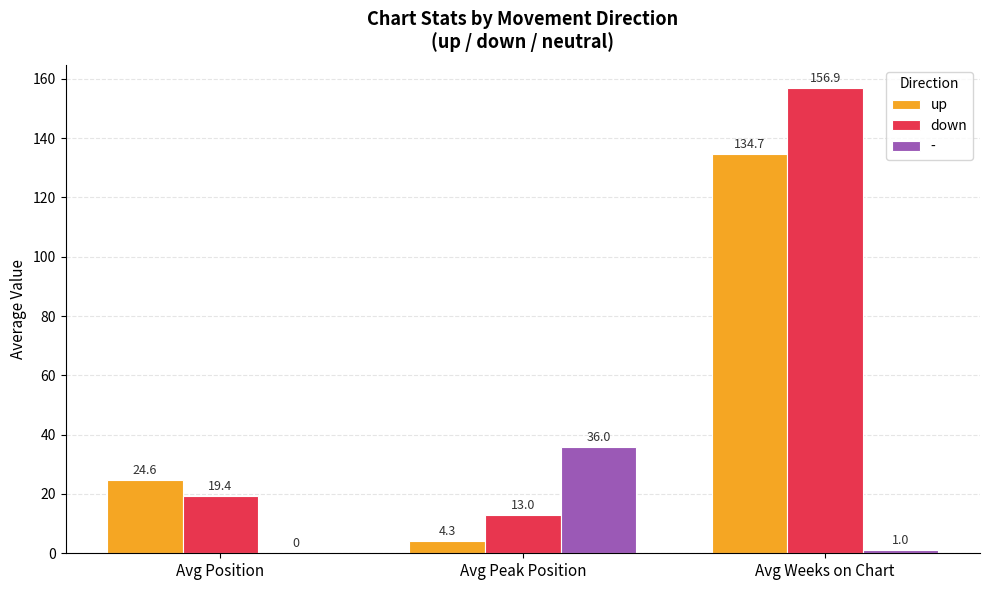

Reading right to left, extract all data points from this chart.

up: Avg Weeks on Chart=134.7	Avg Peak Position=4.3	Avg Position=24.6
down: Avg Weeks on Chart=156.9	Avg Peak Position=13.0	Avg Position=19.4
-: Avg Weeks on Chart=1.0	Avg Peak Position=36.0	Avg Position=0.0